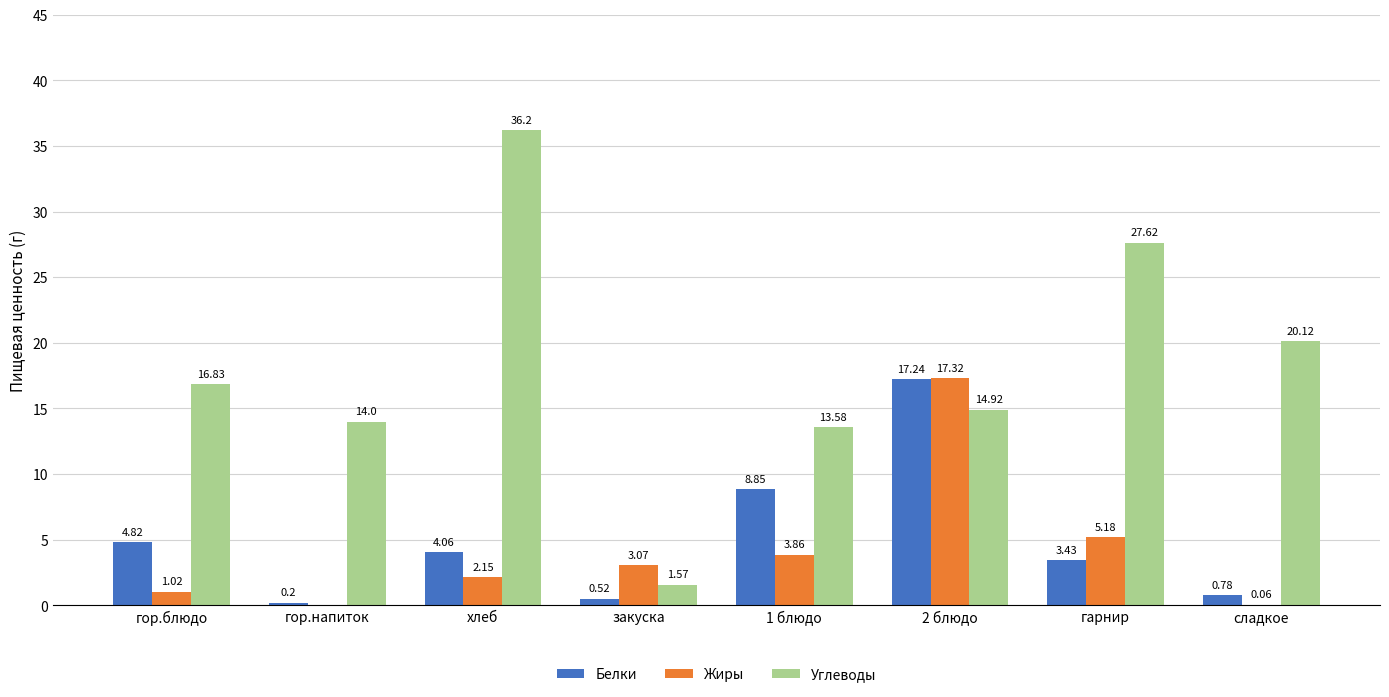

Where is Жиры nearest to the value 8?

гарнир